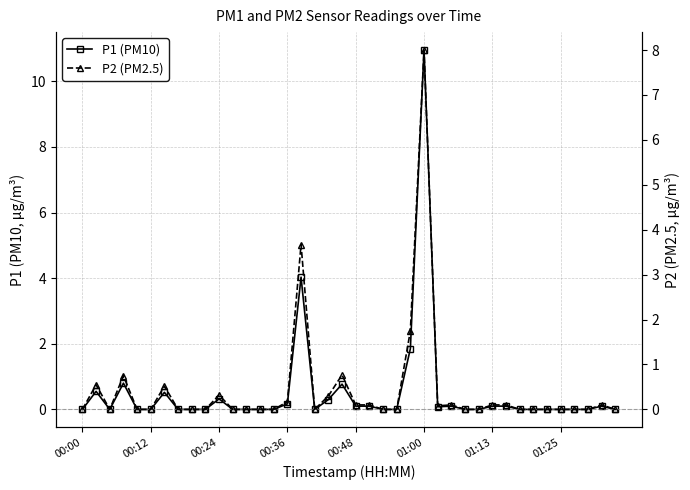

How many series are shown in this chart?

2